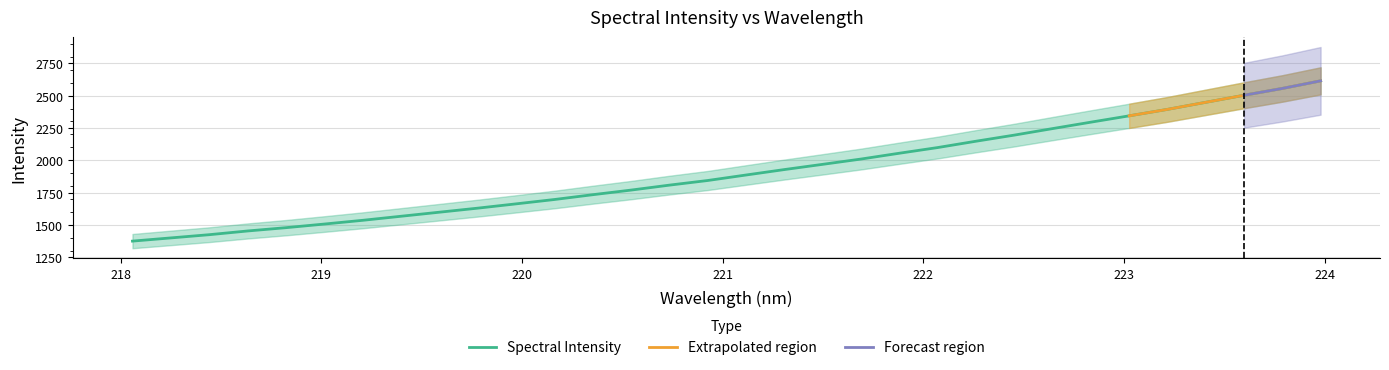

Which has a higher value, 221.8812 or 222.4538?

222.4538